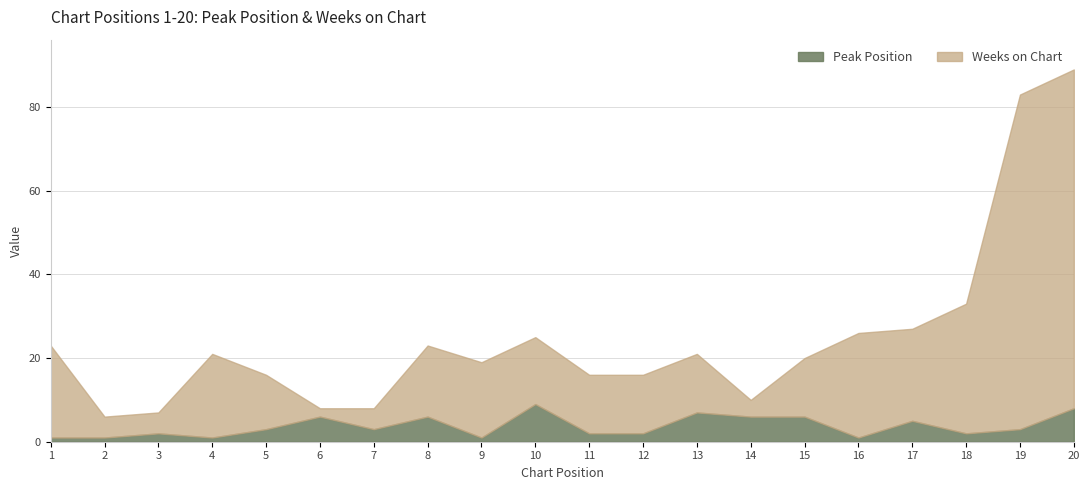

What is the total value across all series at 19?

83